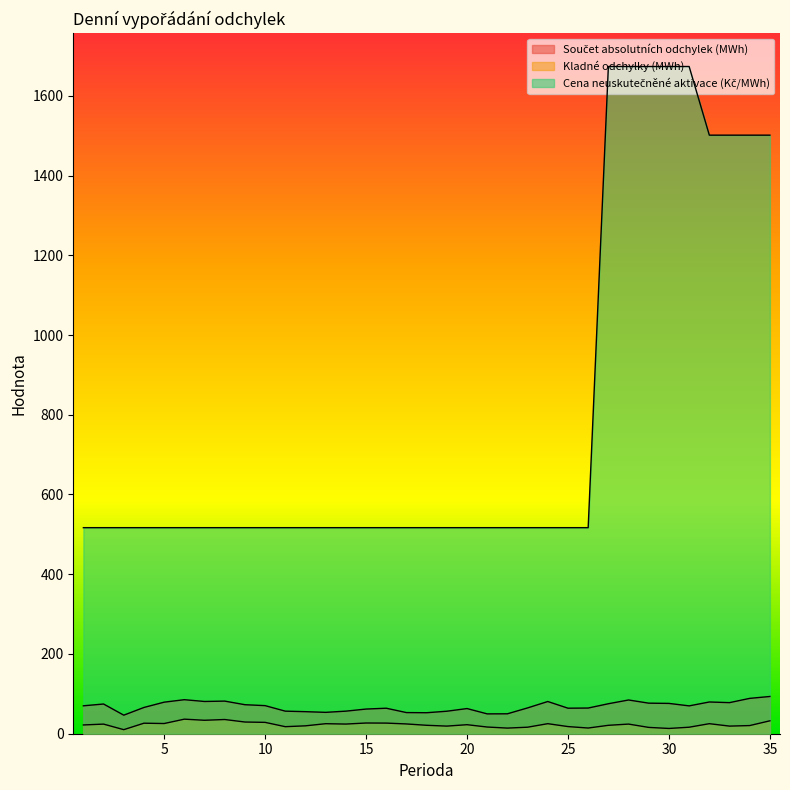

Which series changed the most between 5 and 20?

Součet absolutních odchylek (MWh)